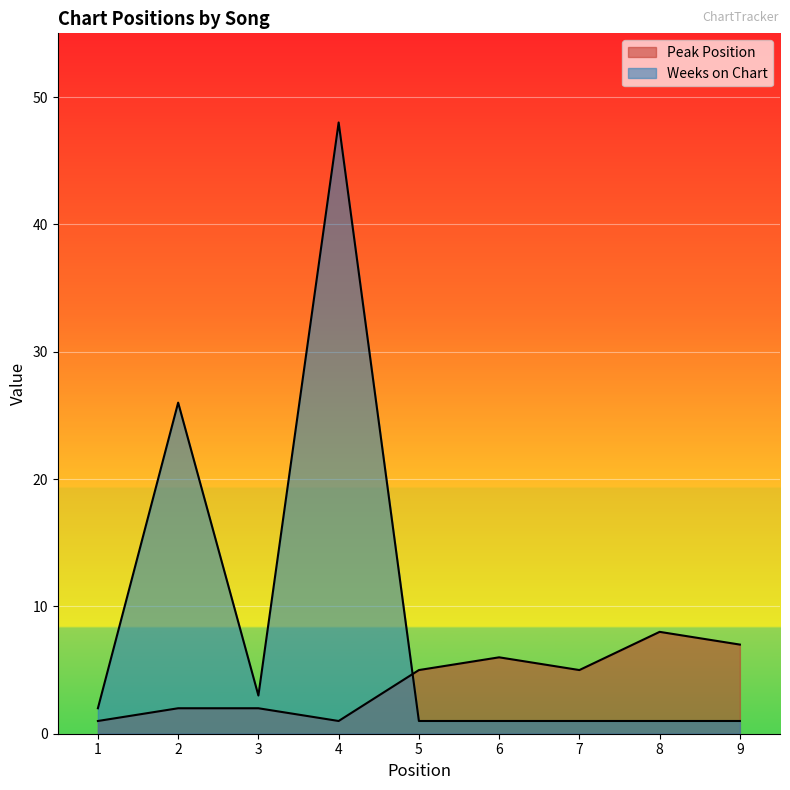

What is the sum of the Weeks on Chart values at 1 and 5?

3